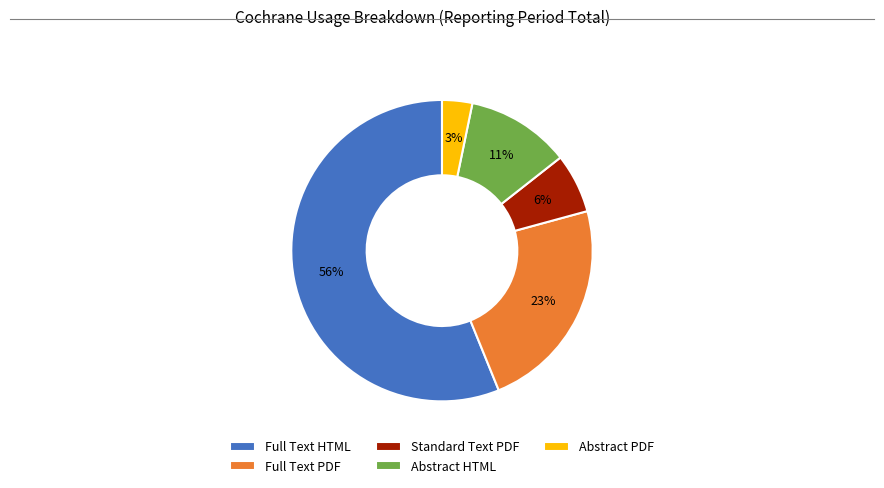

True or false: Full Text HTML accounts for 56% of the total.

True